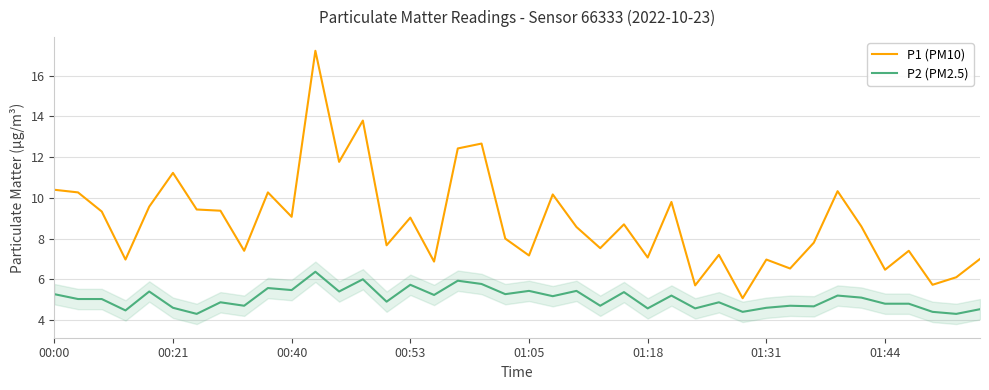

Which series has the widest spread of values?

P1 (PM10)